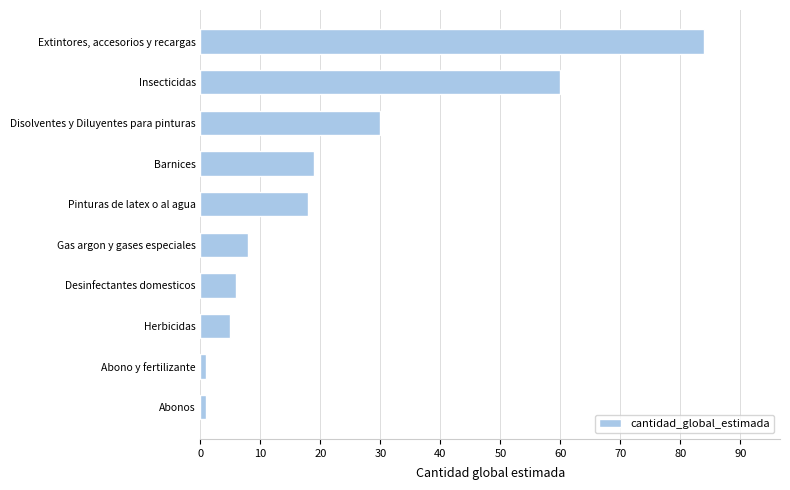

At which category does the chart reach its peak across all series?

Extintores, accesorios y recargas